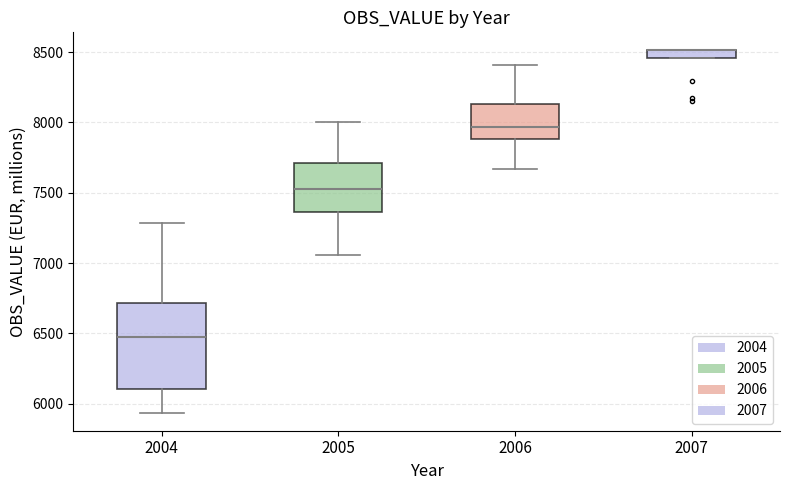

Which box is the tallest, from its lower edge to its upper edge?

2004